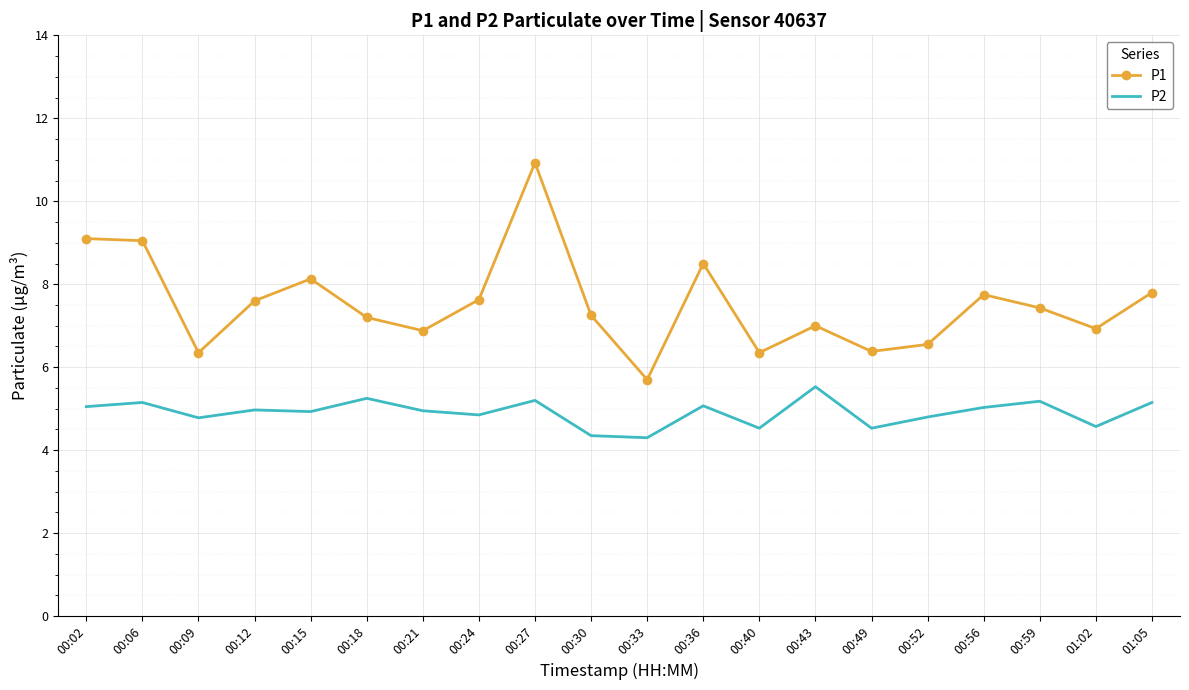

What is the difference between the maximum and second lowest values in the P2 series?

1.2